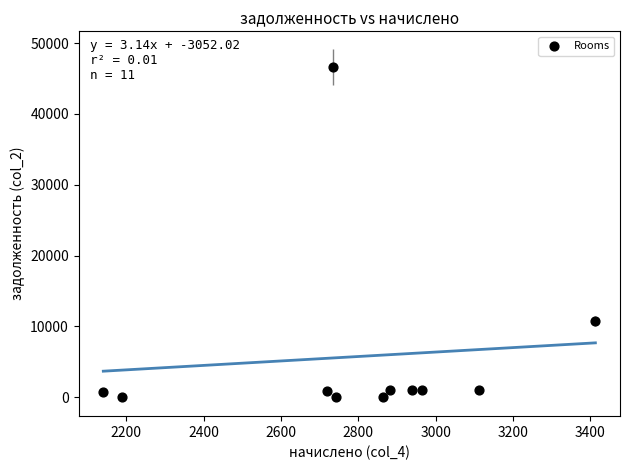

What is the average X value?

2791.2